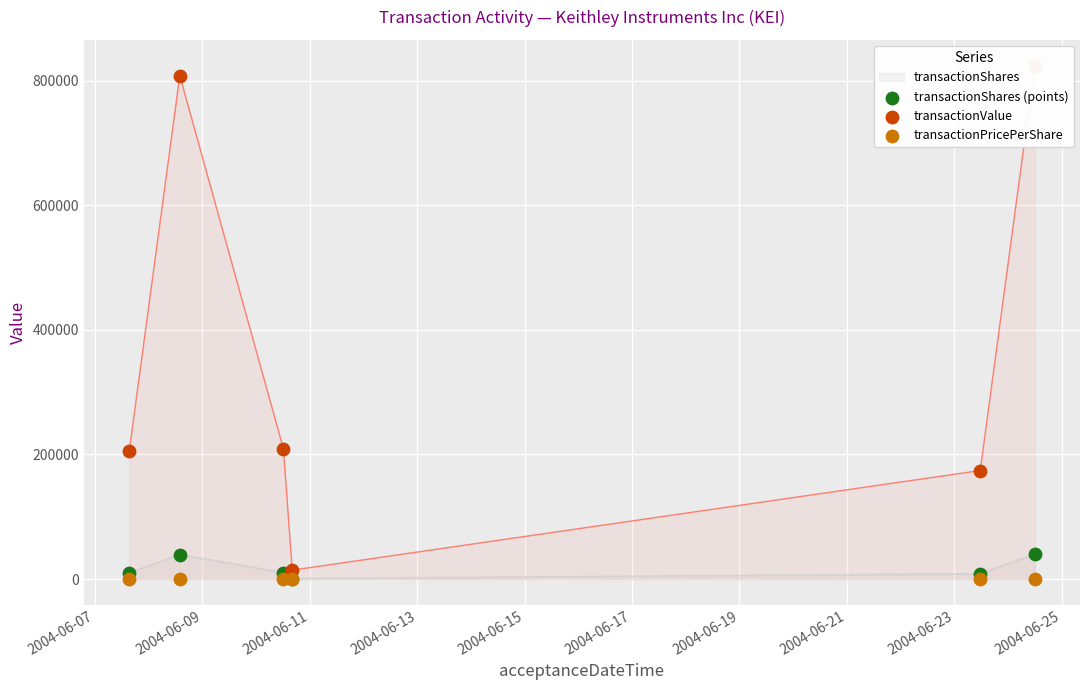

Which series has the largest total across all categories?

transactionValue